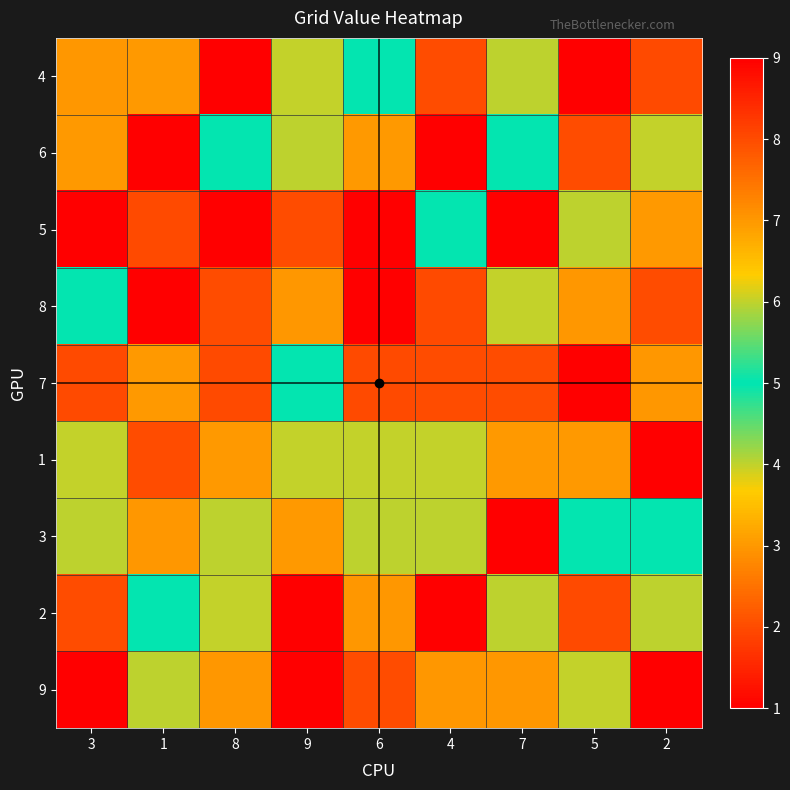

At which category is the sum across all series the highest?

4